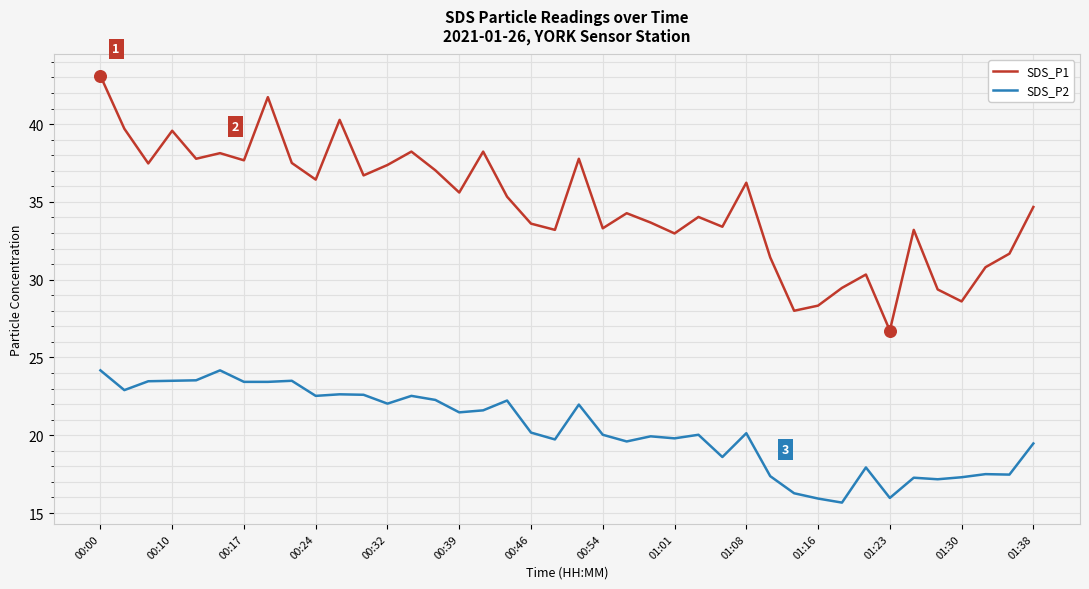

Which series has the largest total across all categories?

SDS_P1